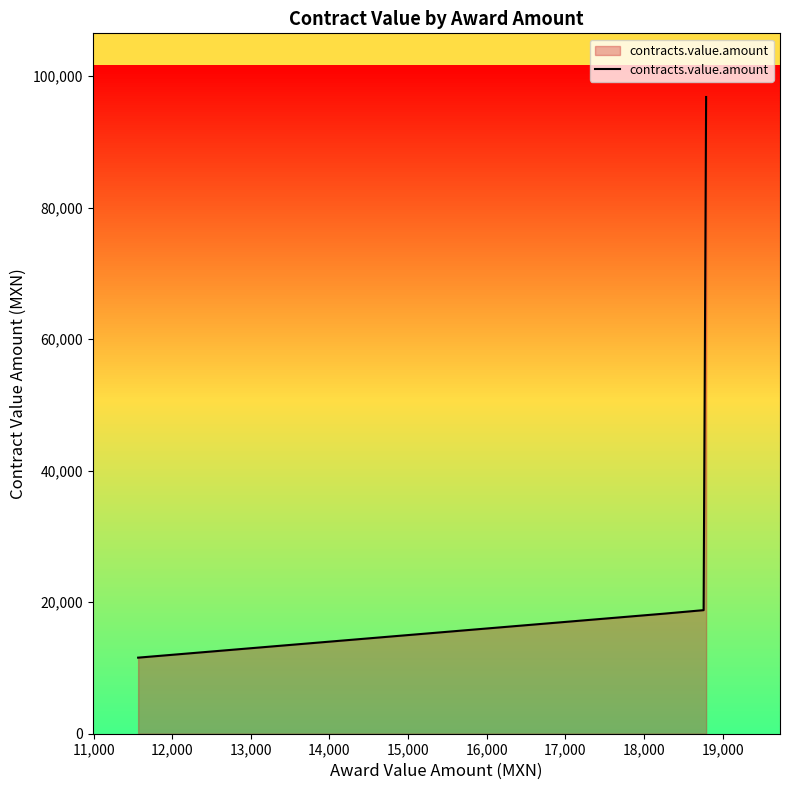

What is the difference between the maximum and minimum values?

85239.9